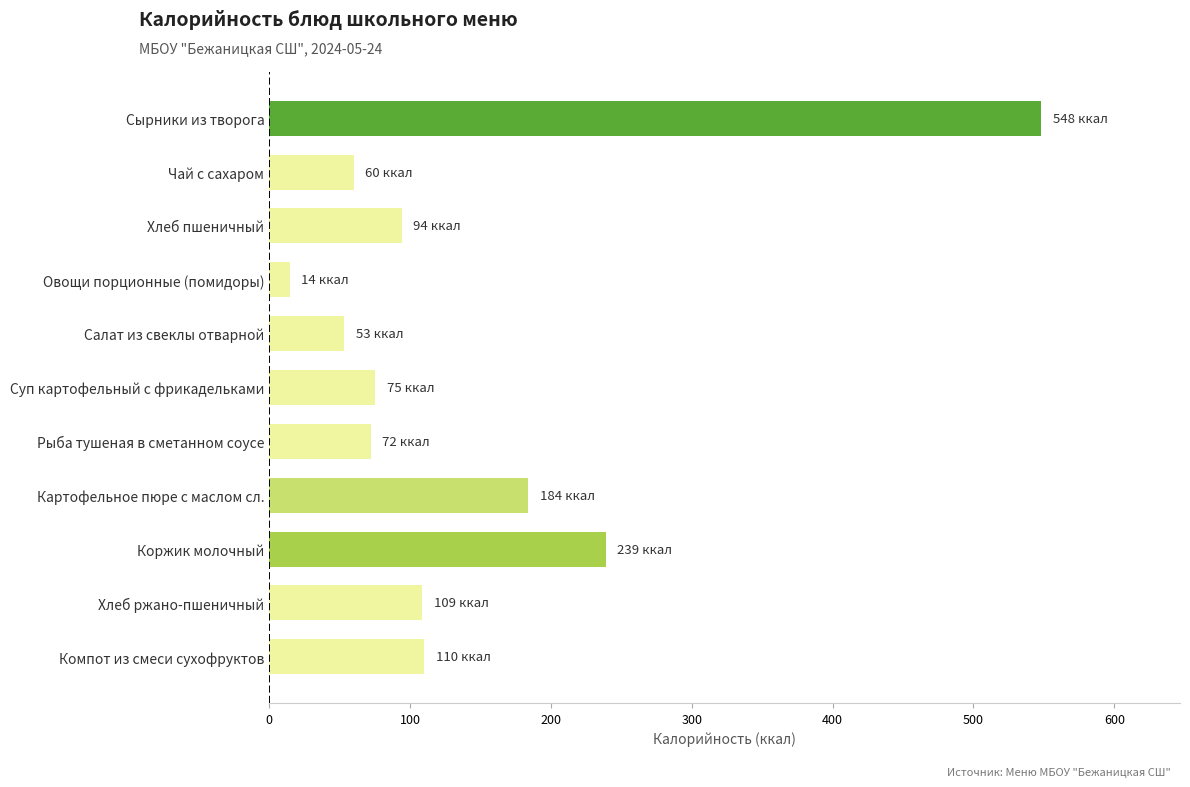

At which label is the value closest to 281?

Коржик молочный